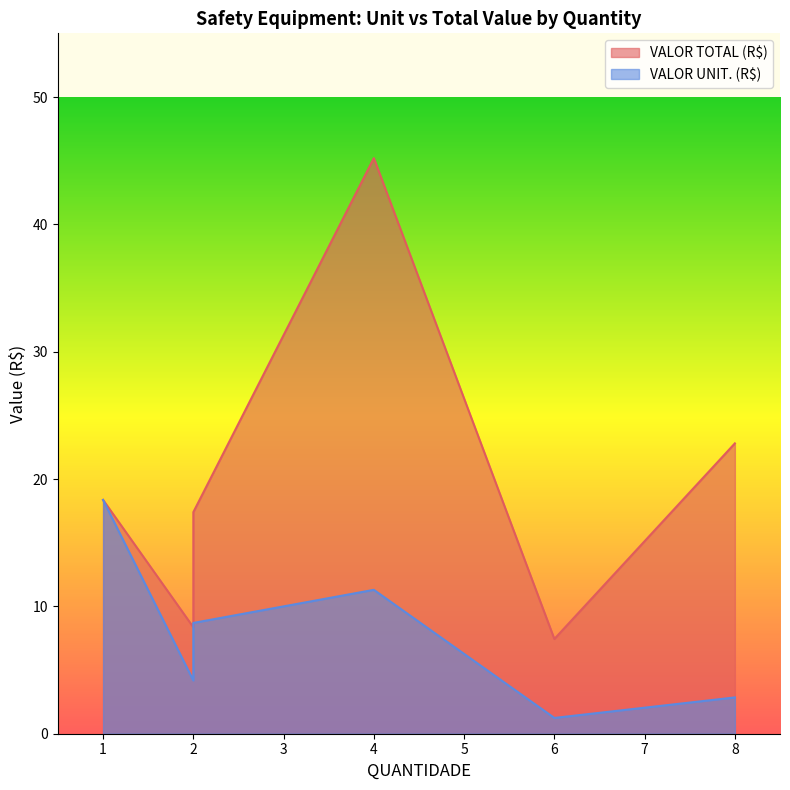

What is the minimum value shown in the chart?

1.2